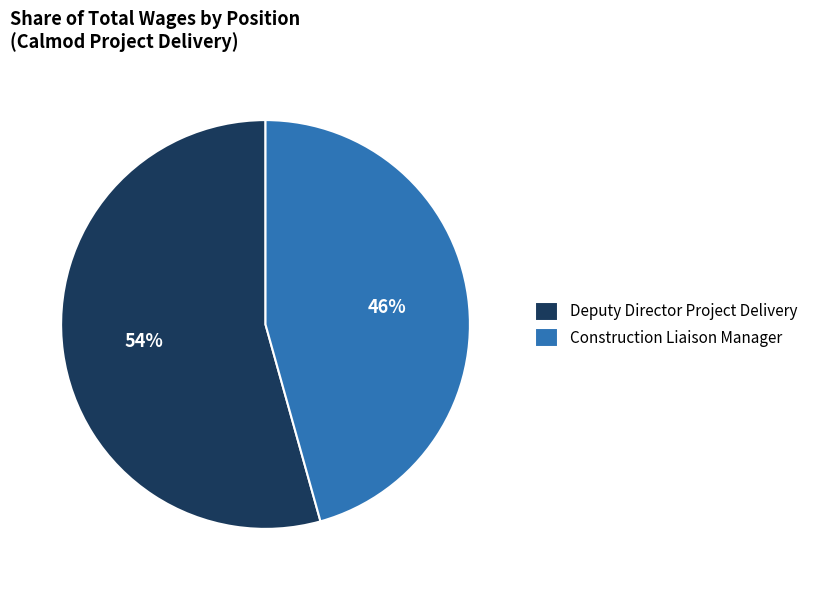

To the nearest percent, what is the combined percentage of Deputy Director Project Delivery and Construction Liaison Manager?

100%